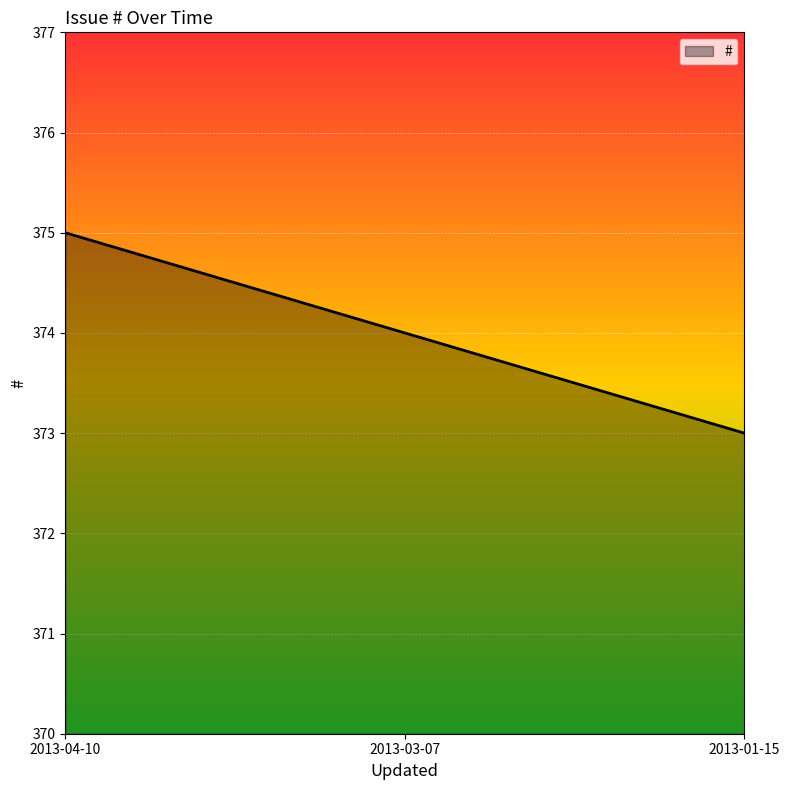

True or false: the data shows 602 at 2013-03-07.

False